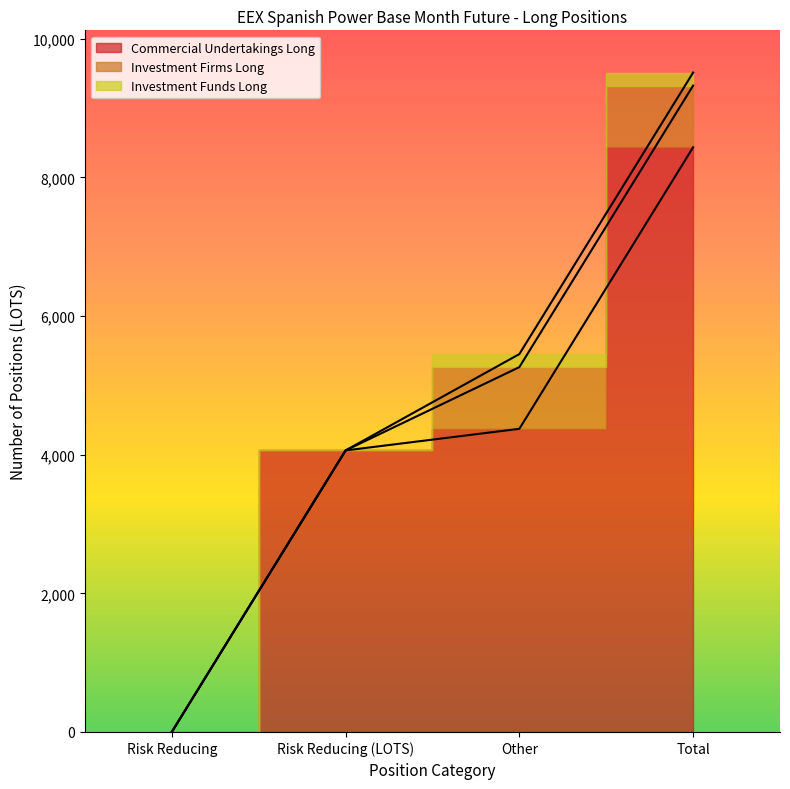

At which category does the chart reach its minimum across all series?

Risk Reducing